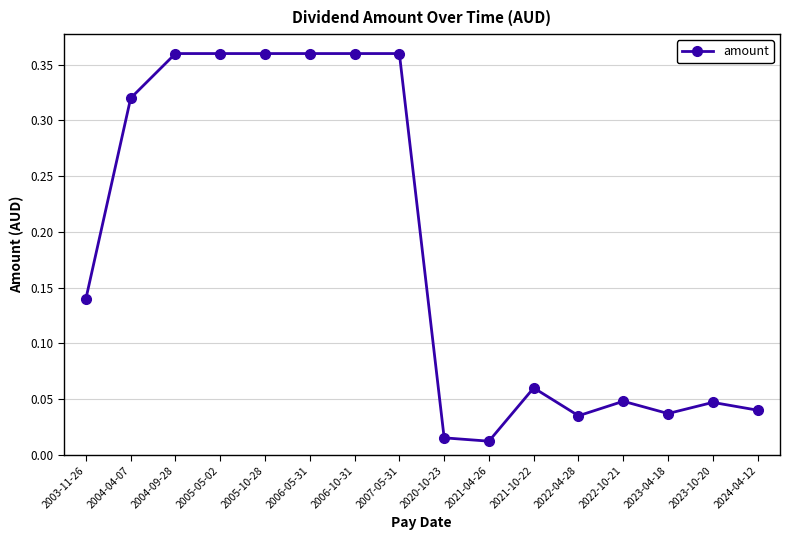

True or false: the data shows 0.1 at 2023-04-18.

False